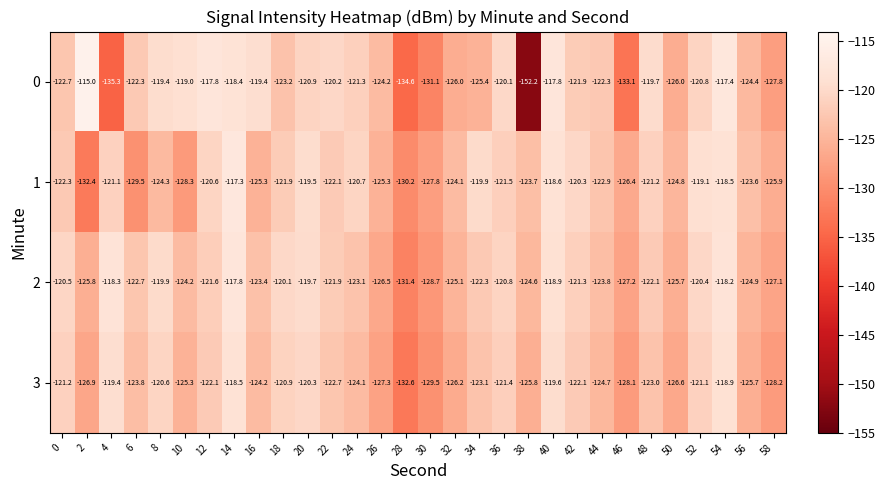

Rank the series by their maximum value, from highest to lowest.

0, 1, 2, 3